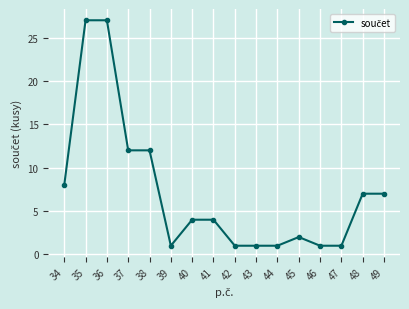

What is the difference between the second highest and second lowest values?

26